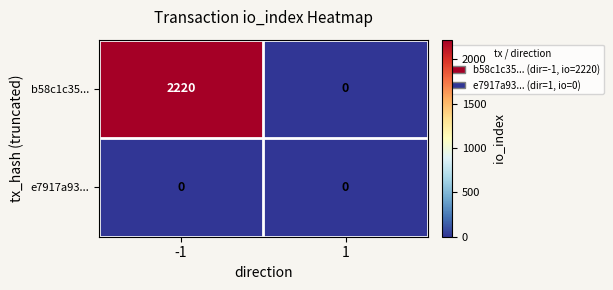

Rank the series by their maximum value, from highest to lowest.

b58c1c35..., e7917a93...